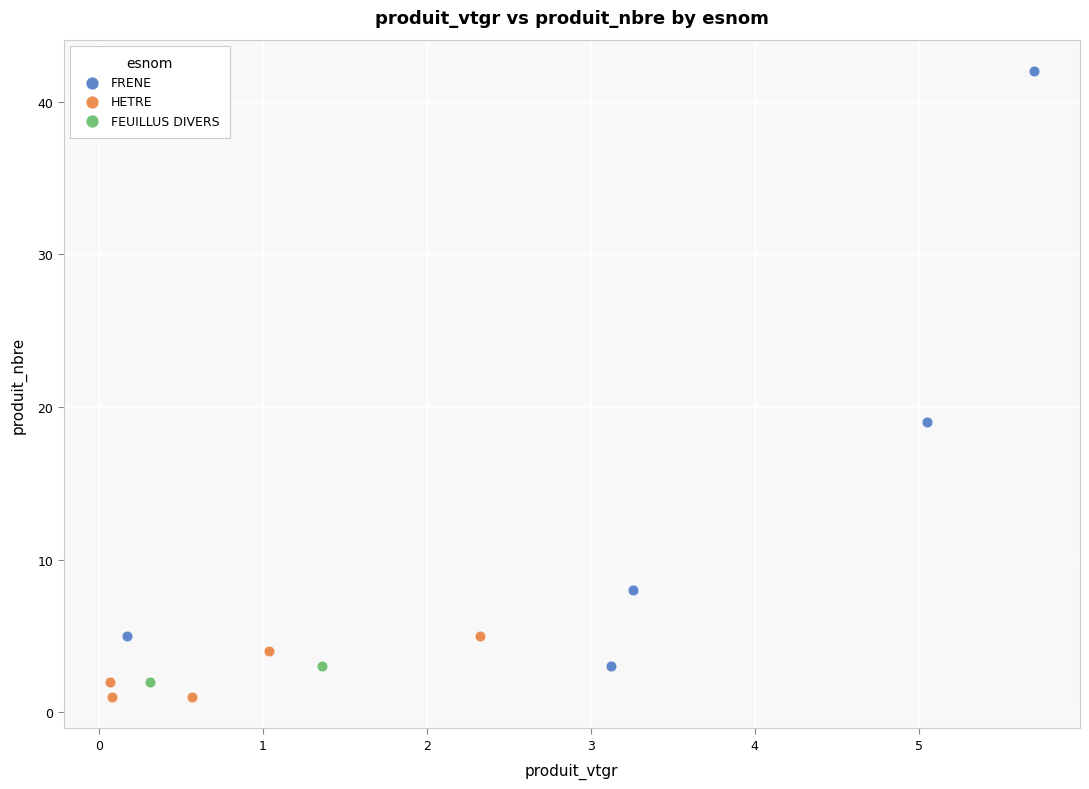

What are all the series names shown in the legend?

FRENE, HETRE, FEUILLUS DIVERS